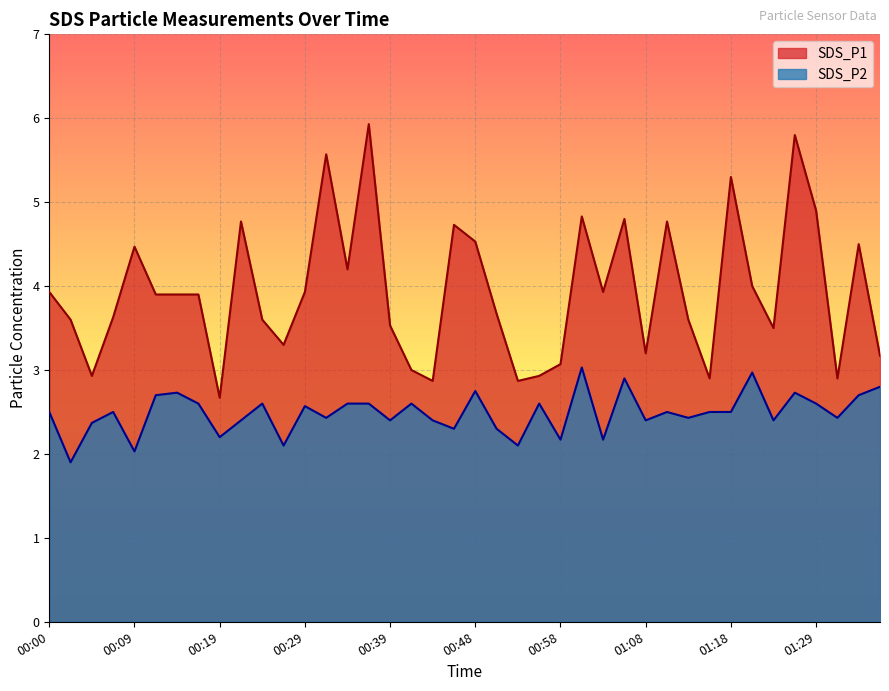

What is the label of the 39th point from the right?

00:02